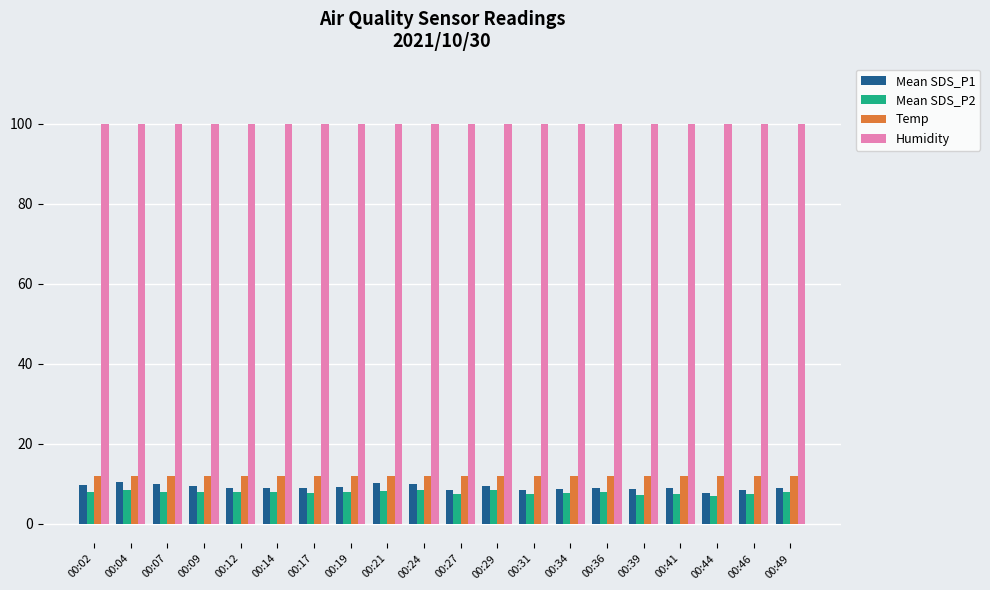

List the series in order of their peak value, lowest first.

Mean SDS_P2, Mean SDS_P1, Temp, Humidity